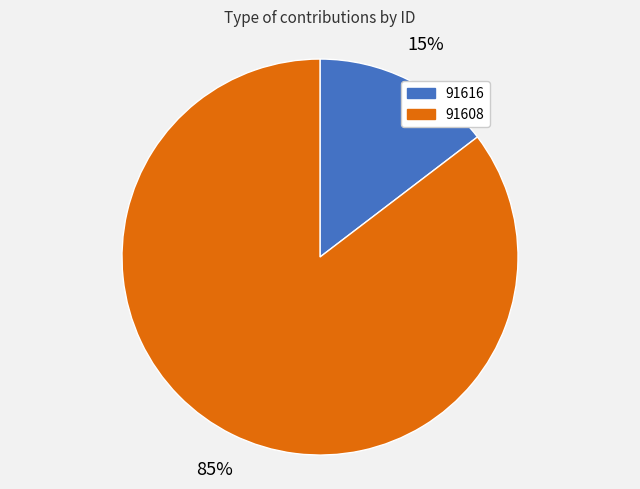

Does any single category account for the majority?

Yes